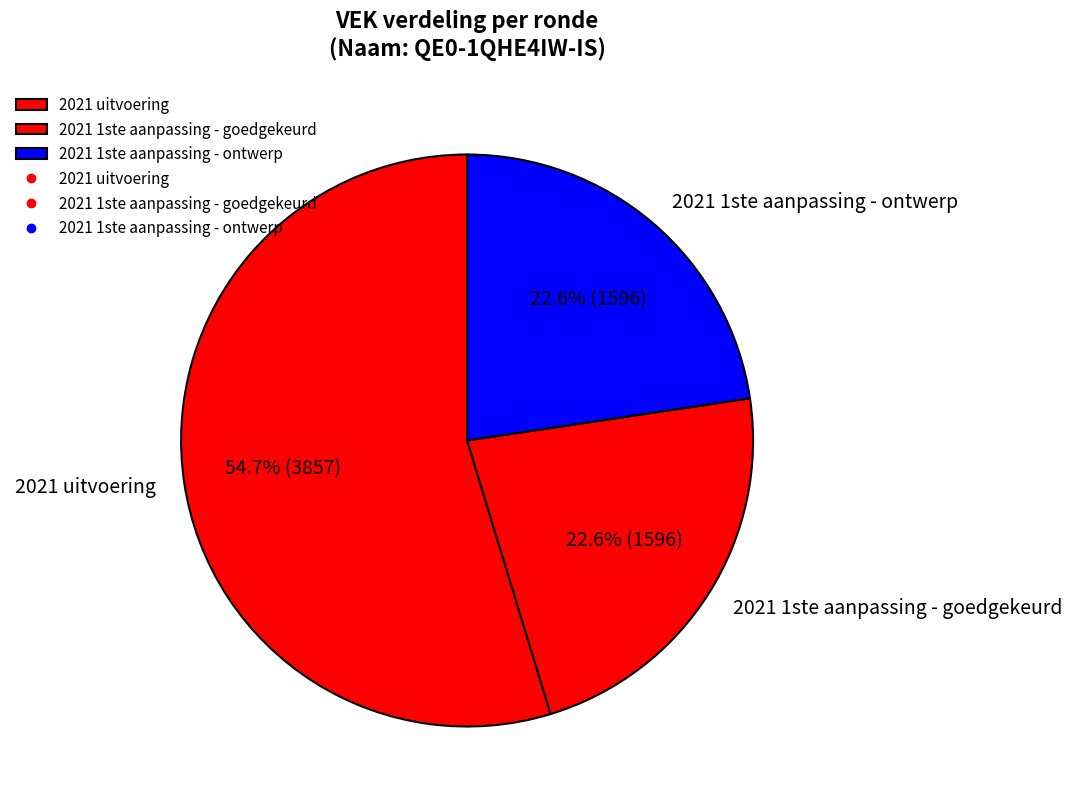

Is the sum of 2021 1ste aanpassing - goedgekeurd and 2021 uitvoering greater than half?

Yes